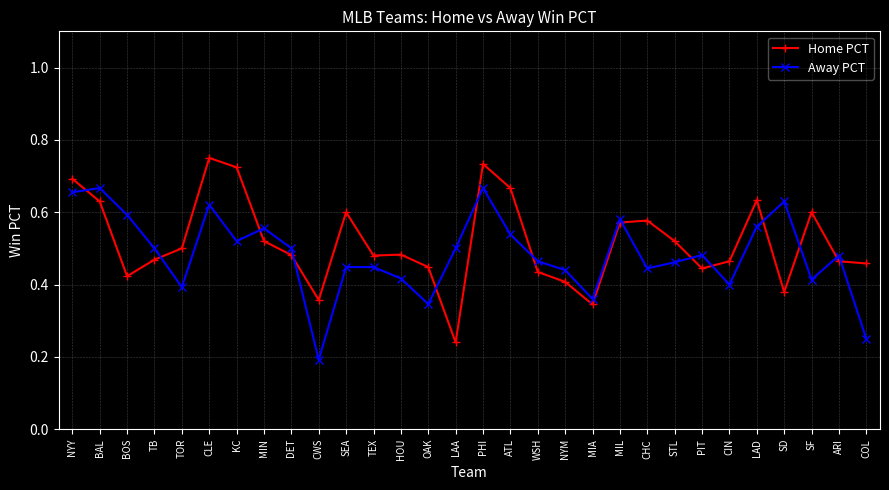

Is the value of Away PCT at CWS greater than the value of Home PCT at ATL?

No